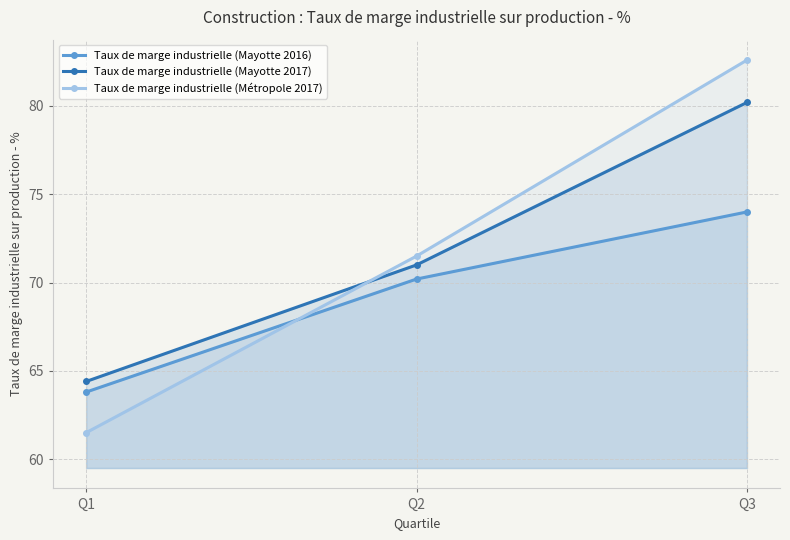

How many data points in Taux de marge industrielle (Mayotte 2016) are above 70?

2